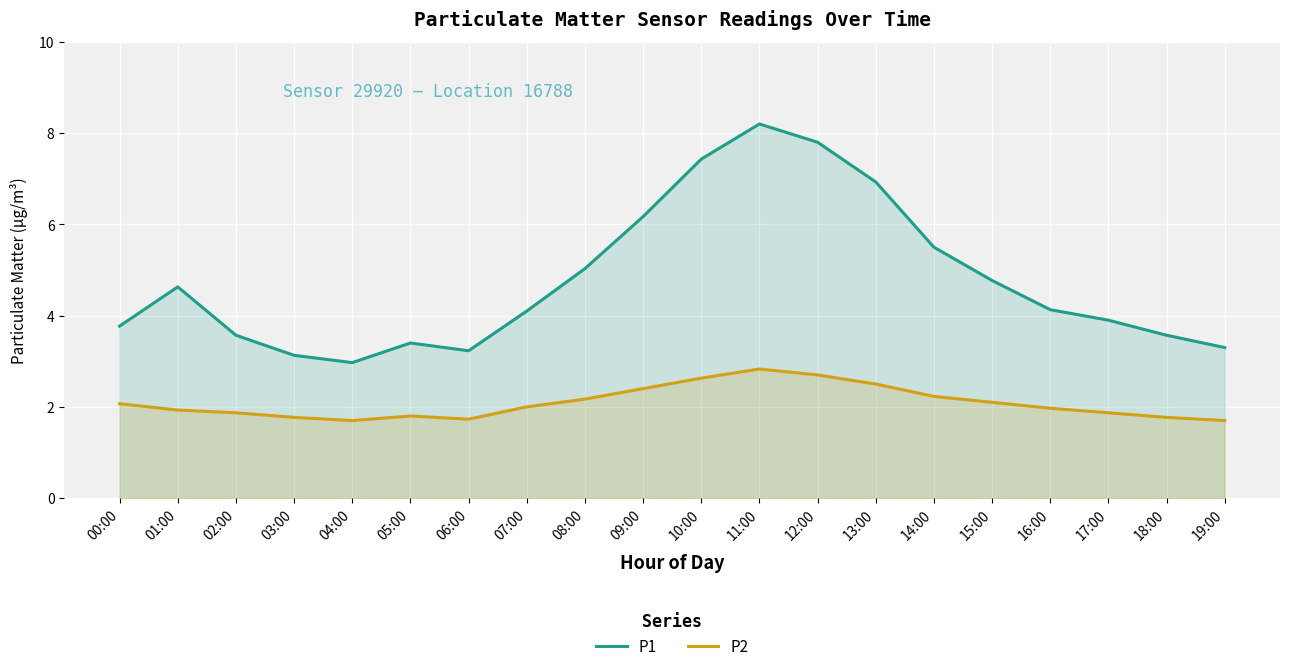

How many data points in P2 are above 2?

9